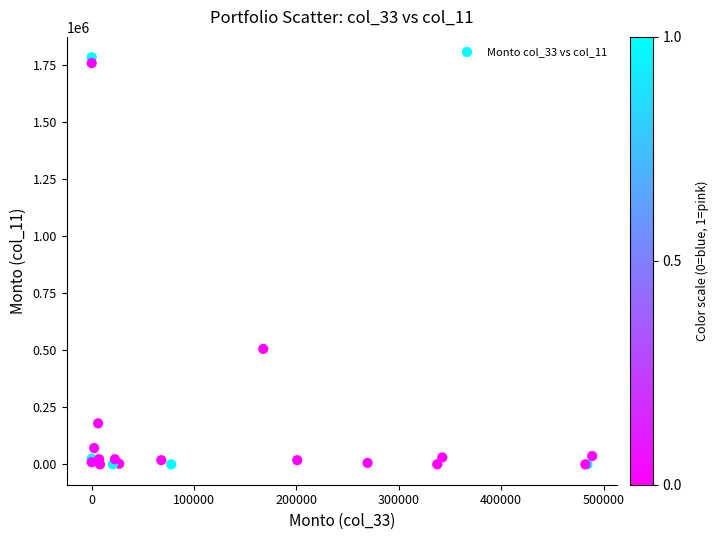

What Y value in the scatter plot is closest to 892699?

506260.8